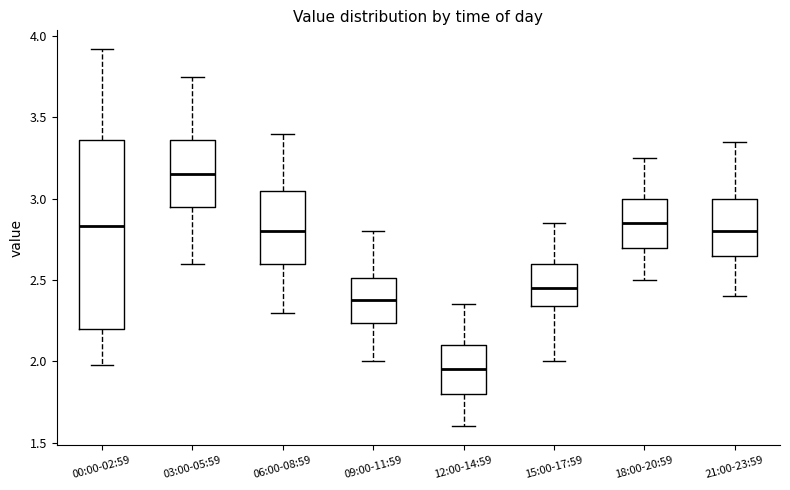

Where does the median line of the box for 15:00-17:59 sit on the y-axis? The values are not printed on the chart, so give them approximately, as read against the axis.

2.45